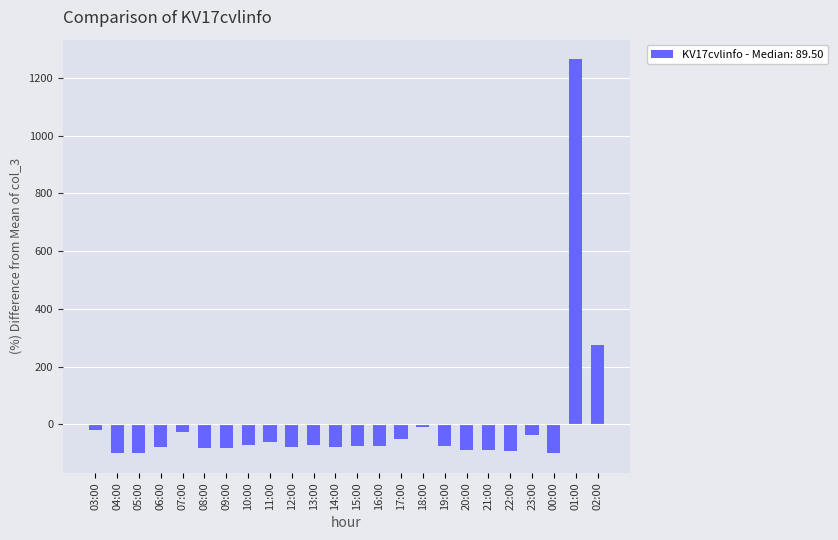

Which label corresponds to the largest value in the chart?

01:00